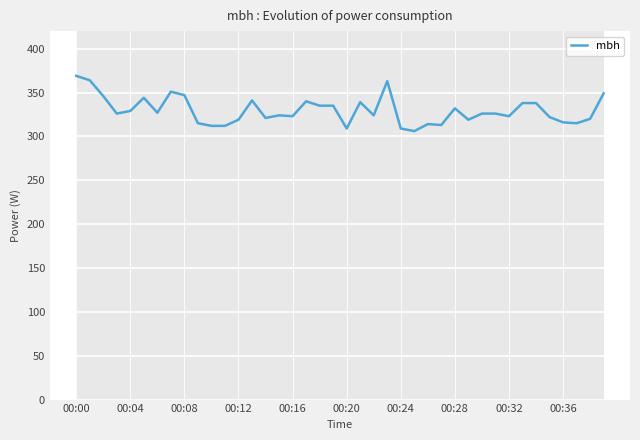

How many interior local peaks (higher than both neighbors) does the data have?

9